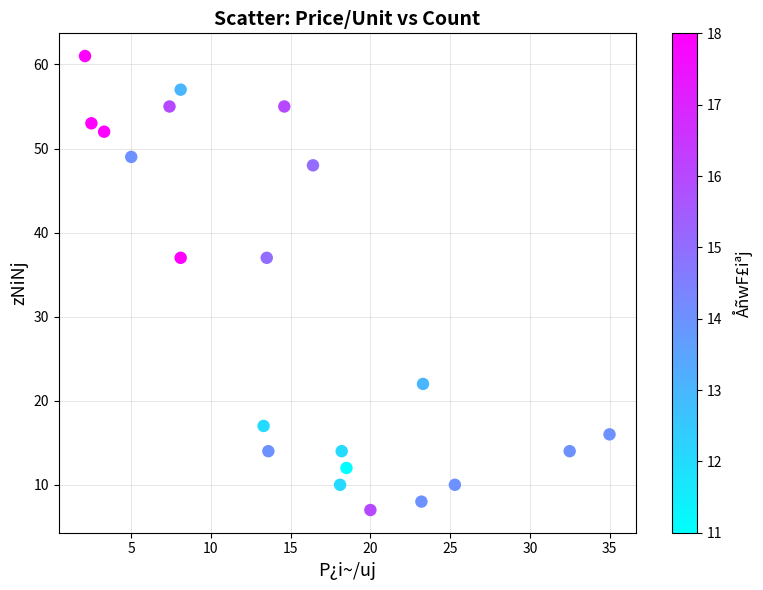

What is the range of Y values (max minus min)?

54